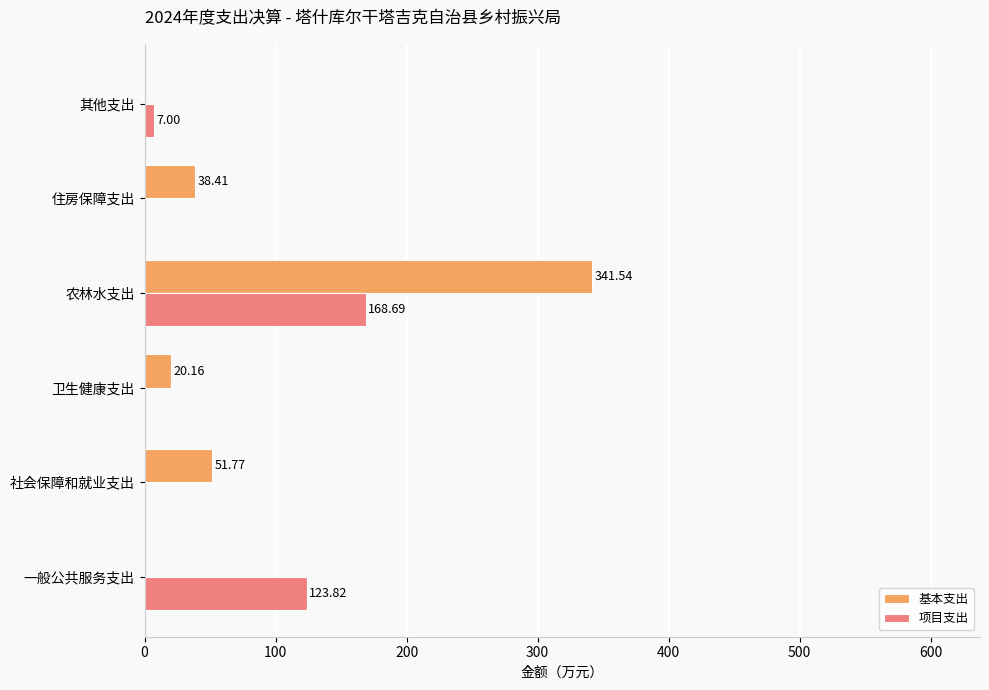

At which label is 项目支出 closest to 84?

一般公共服务支出